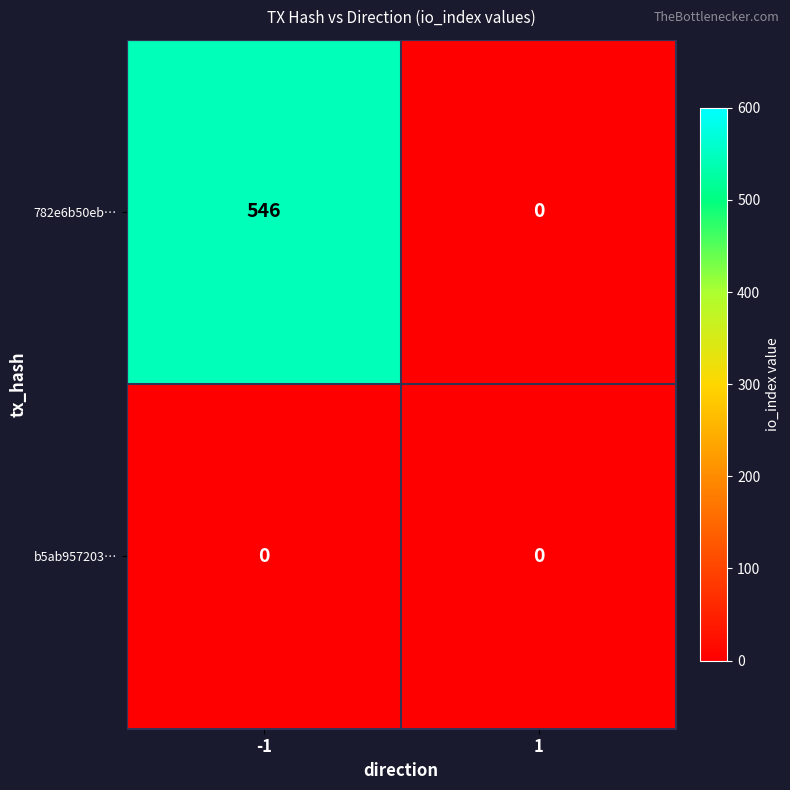

Rank the series by their maximum value, from lowest to highest.

b5ab957203…, 782e6b50eb…